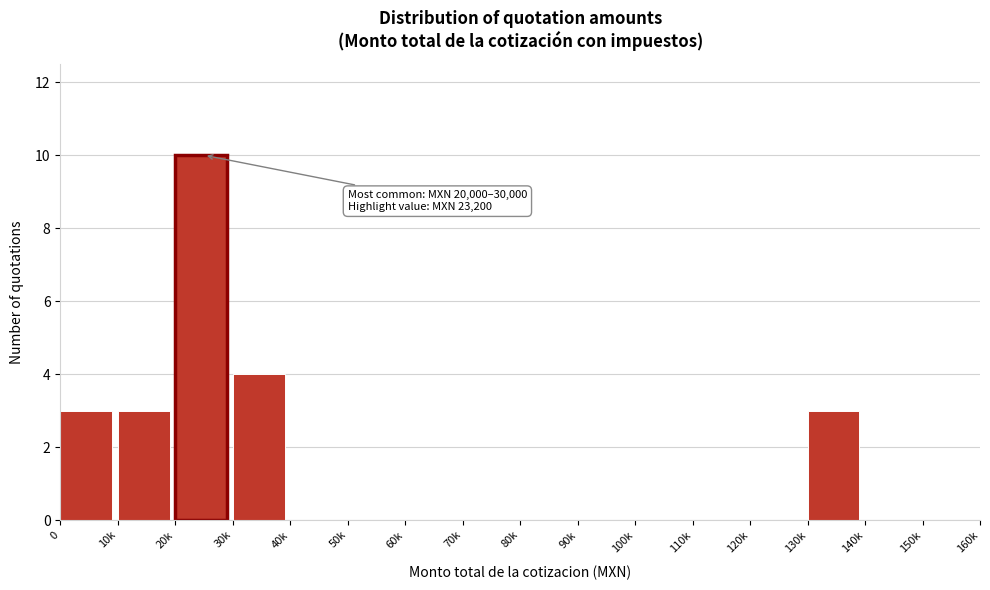

Reading left to right, list all the values displayed in this chart.

0=3	10k=3	20k=10	30k=4	40k=0	50k=0	60k=0	70k=0	80k=0	90k=0	100k=0	110k=0	120k=0	130k=3	140k=0	150k=0